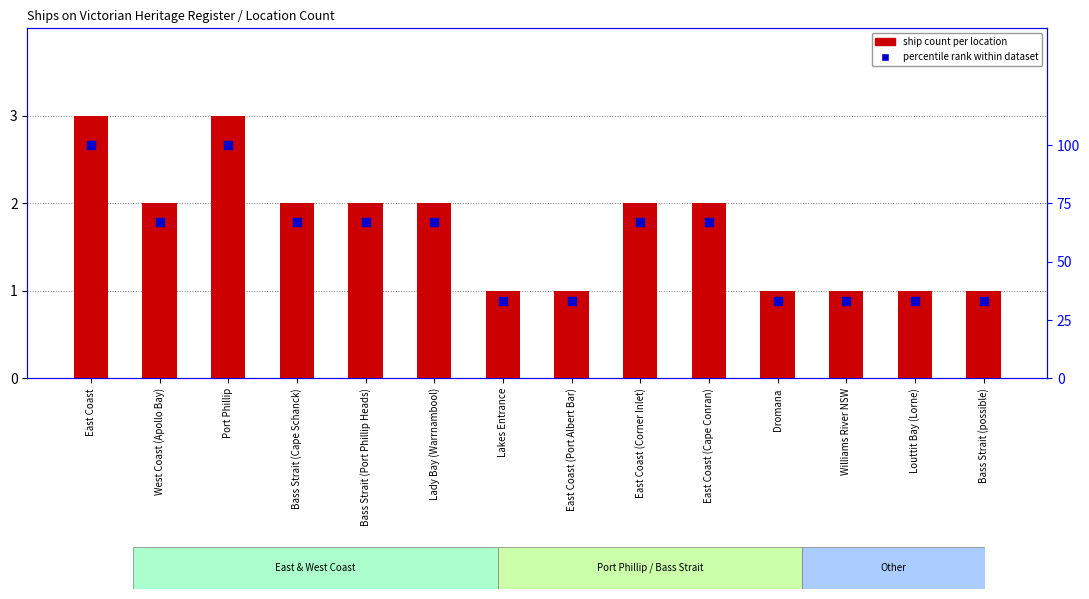

What is the total value across all series at Dromana?

34